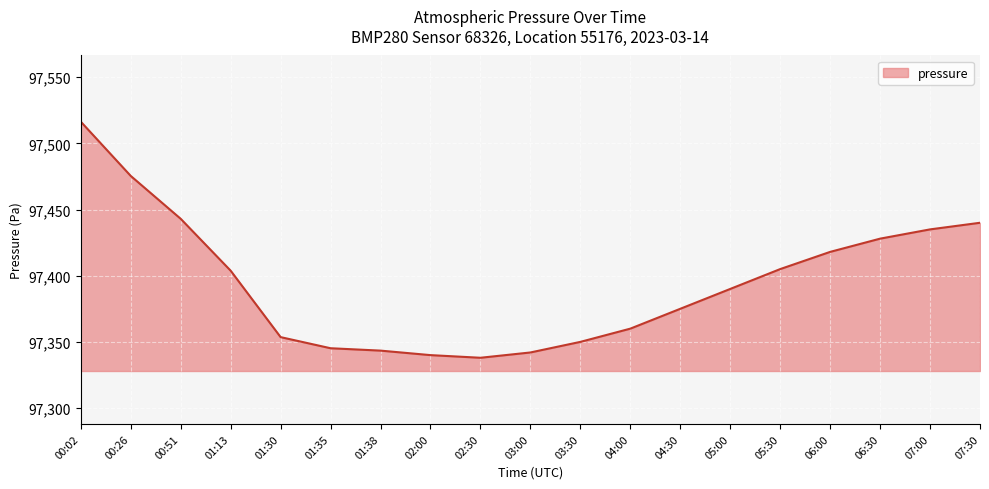

Count the number of data series in this chart.

1